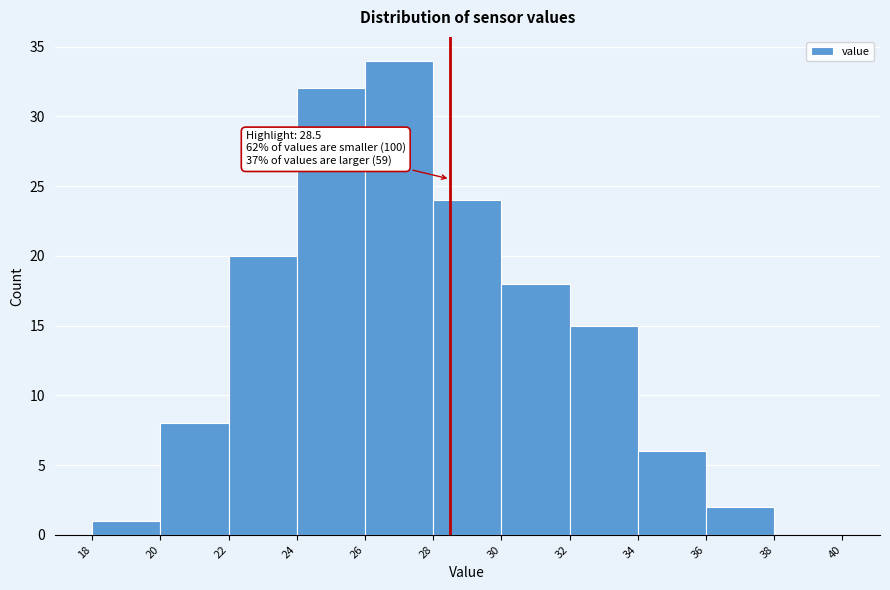

Which range on the x-axis has the tallest bar?

26 to 28